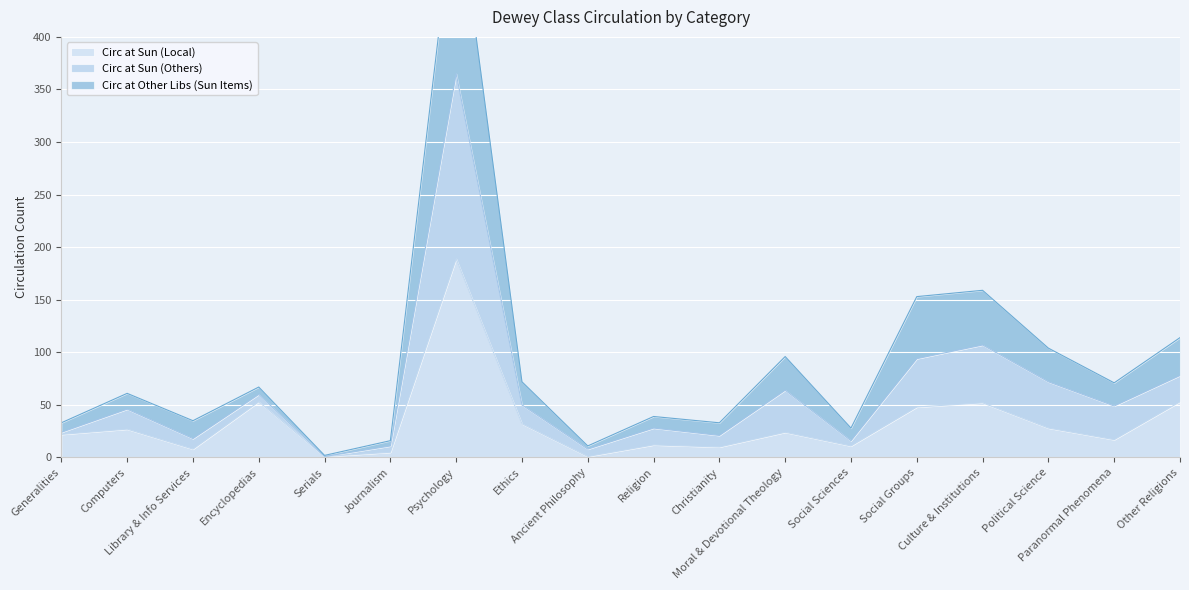

True or false: Circ at Sun (Local) and Circ at Sun (Others) intersect in this chart.

False